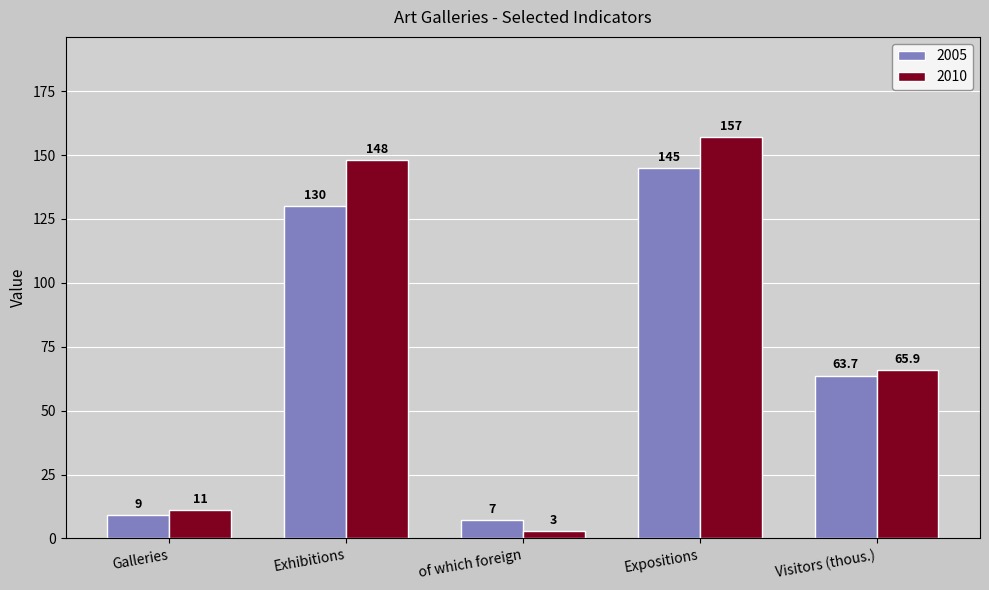

What is the approximate value of 2010 at Expositions?

157.0